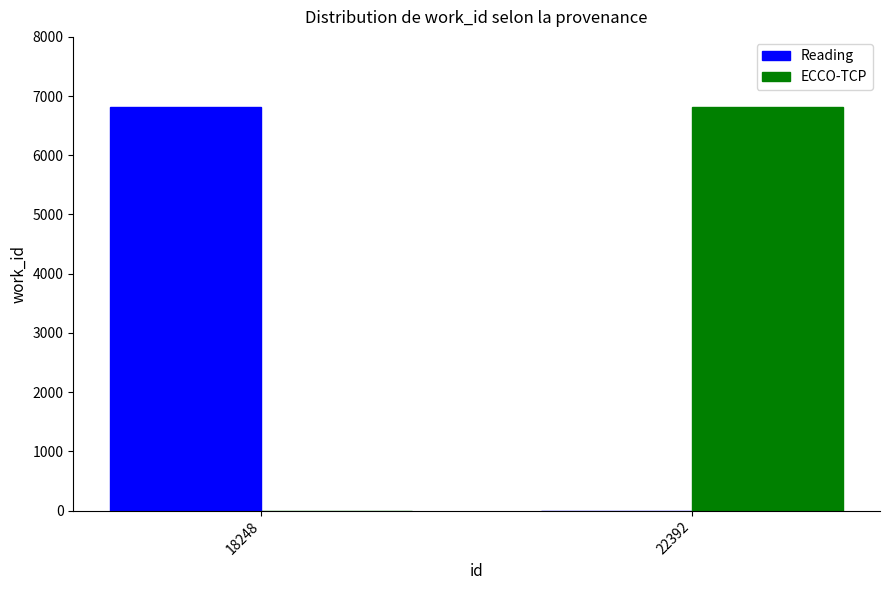

How many groups of bars are there?

2